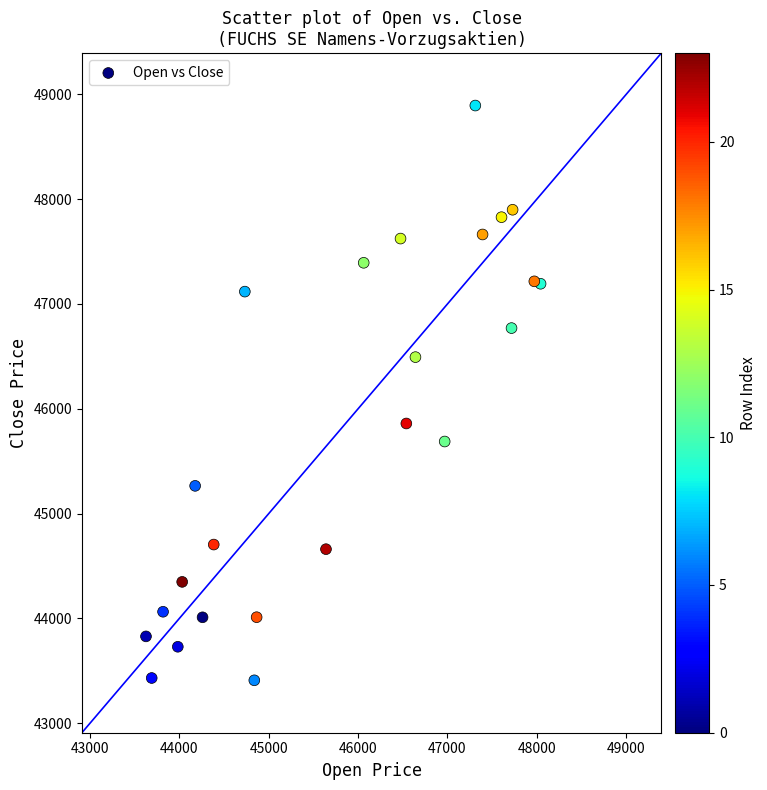

What is the range of Y values (max minus min)?

5483